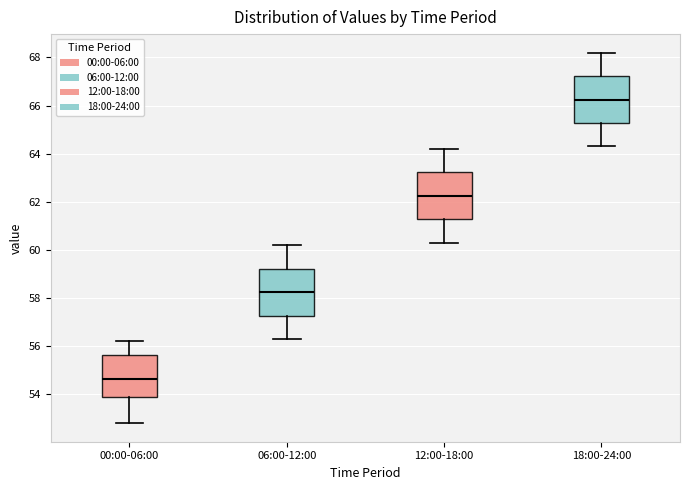

Where does the upper whisker of the box for 06:00-12:00 end on the y-axis? The values are not printed on the chart, so give them approximately, as read against the axis.

60.2